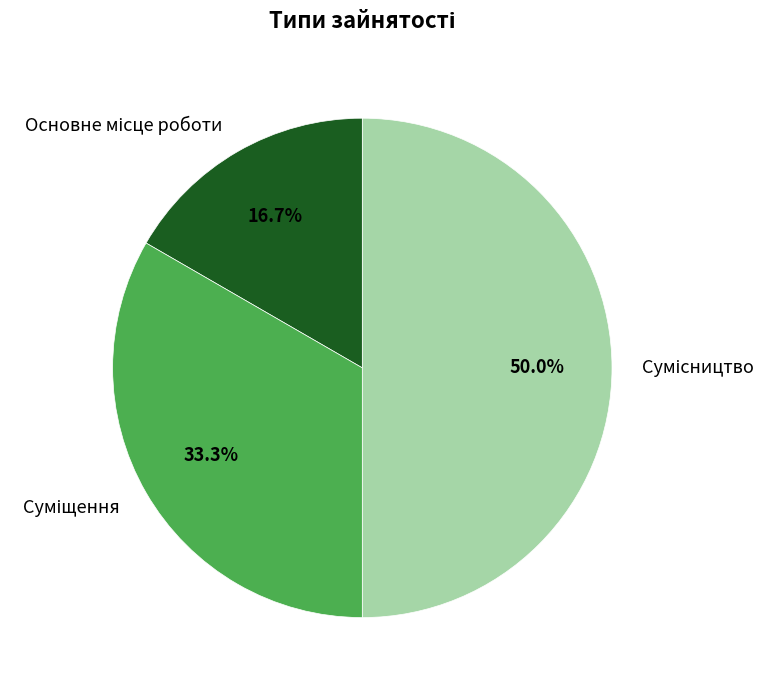

To the nearest percent, what percentage of the pie is Основне місце роботи?

17%